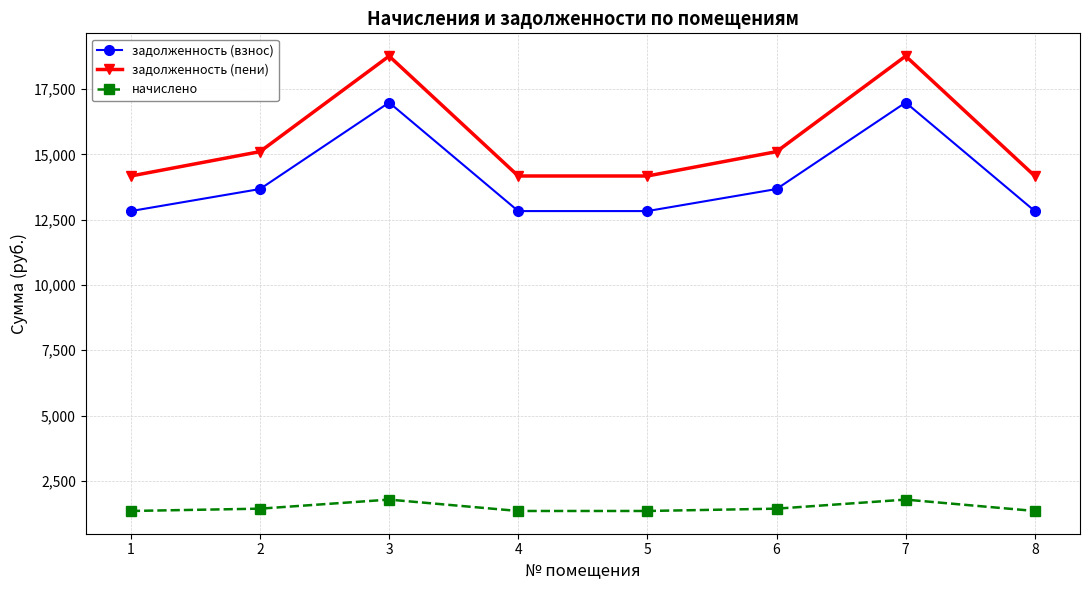

Reading left to right, what are all the values shown in this chart?

задолженность (взнос): 12831.2	13675.8	16989.1	12831.2	12831.2	13675.8	16989.1	12831.2
задолженность (пени): 14175.1	15108.1	18768.4	14175.1	14175.1	15108.1	18768.4	14175.1
начислено: 1343.8	1432.3	1779.2	1343.8	1343.8	1432.3	1779.2	1343.8